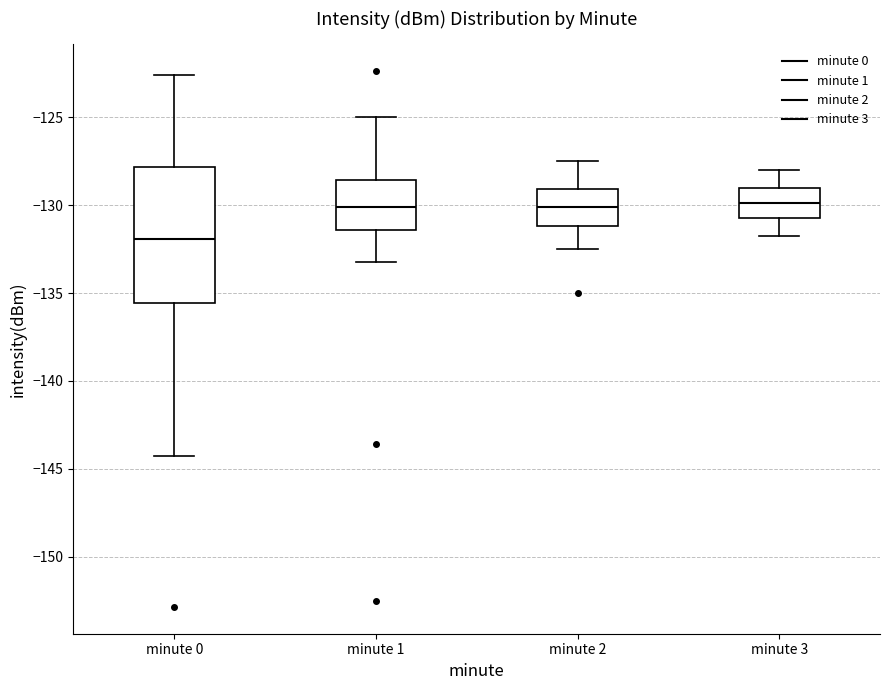

Reading left to right, read every box against the y-axis: the position of its median line, the range the box covers, and the ends of its whiskers. The values are not printed on the chart, so give them approximately, as read against the axis.

minute 0: median -132.0, box -135.5 to -128.0, whiskers -144.0 to -122.5
minute 1: median -130.0, box -131.5 to -128.5, whiskers -133.0 to -125.0
minute 2: median -130.0, box -131.0 to -129.0, whiskers -132.5 to -127.5
minute 3: median -130.0, box -130.5 to -129.0, whiskers -131.5 to -128.0